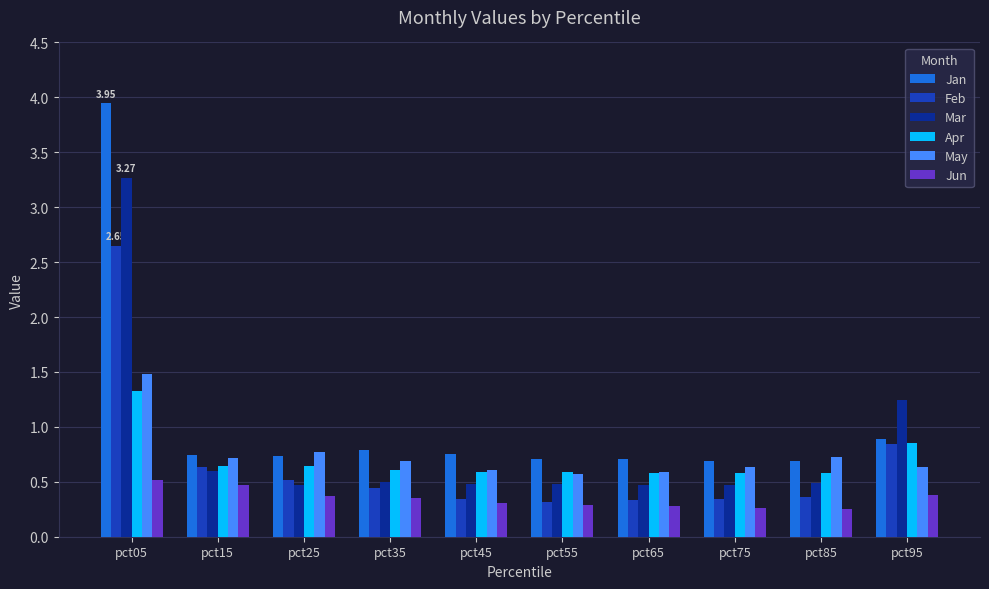

What is the spread (max minus min) of values at pct05?

3.4